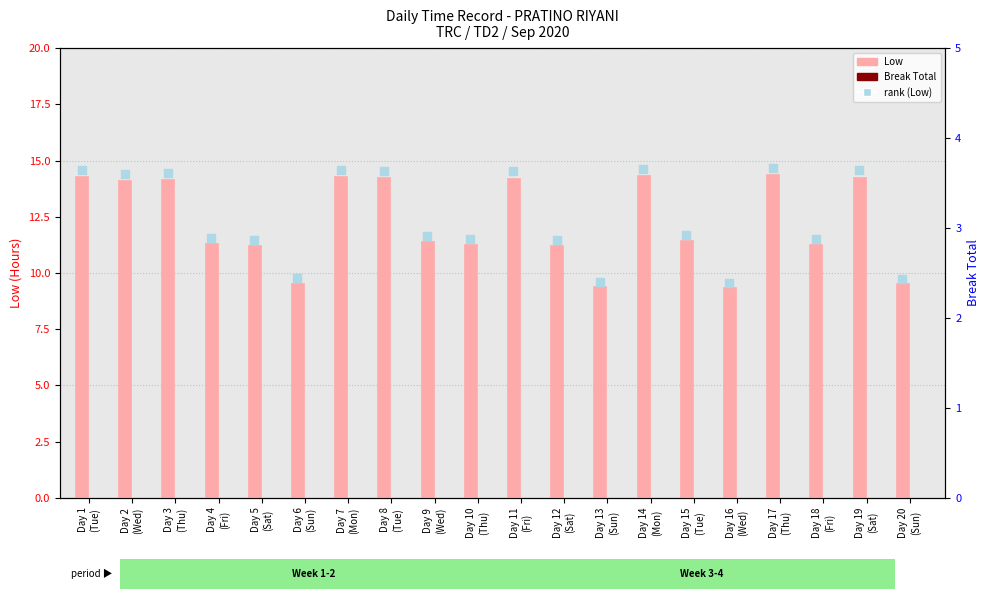

At which category is the sum across all series the highest?

Day 17
(Thu)